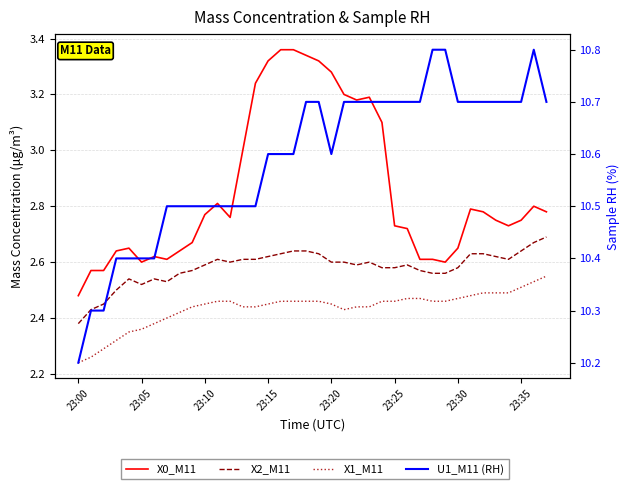

What is the label of the 26th point from the left?

23:25